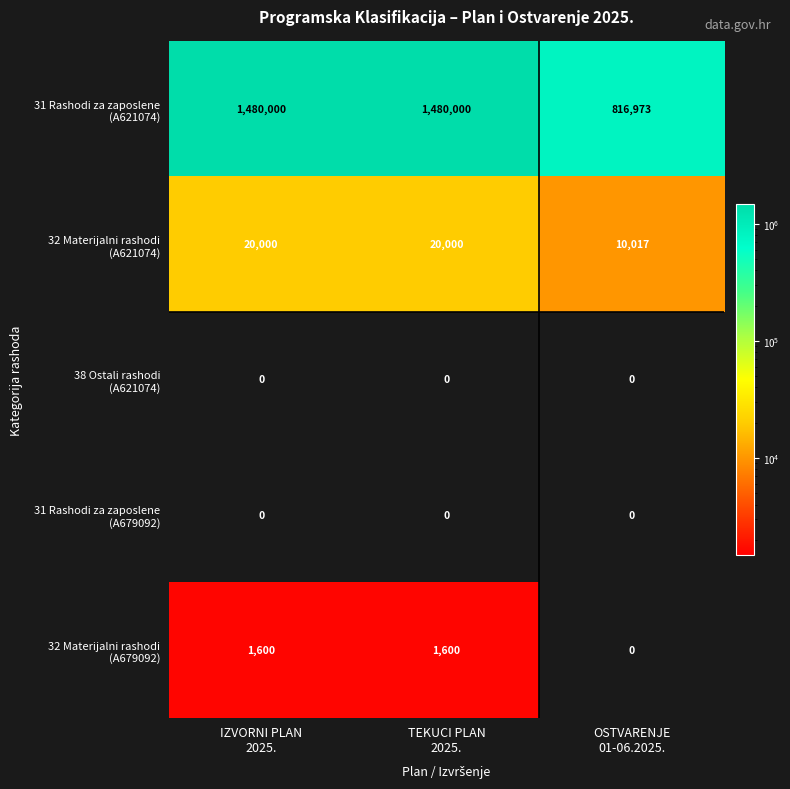

At how many categories does at least one series exceed 373948?

3